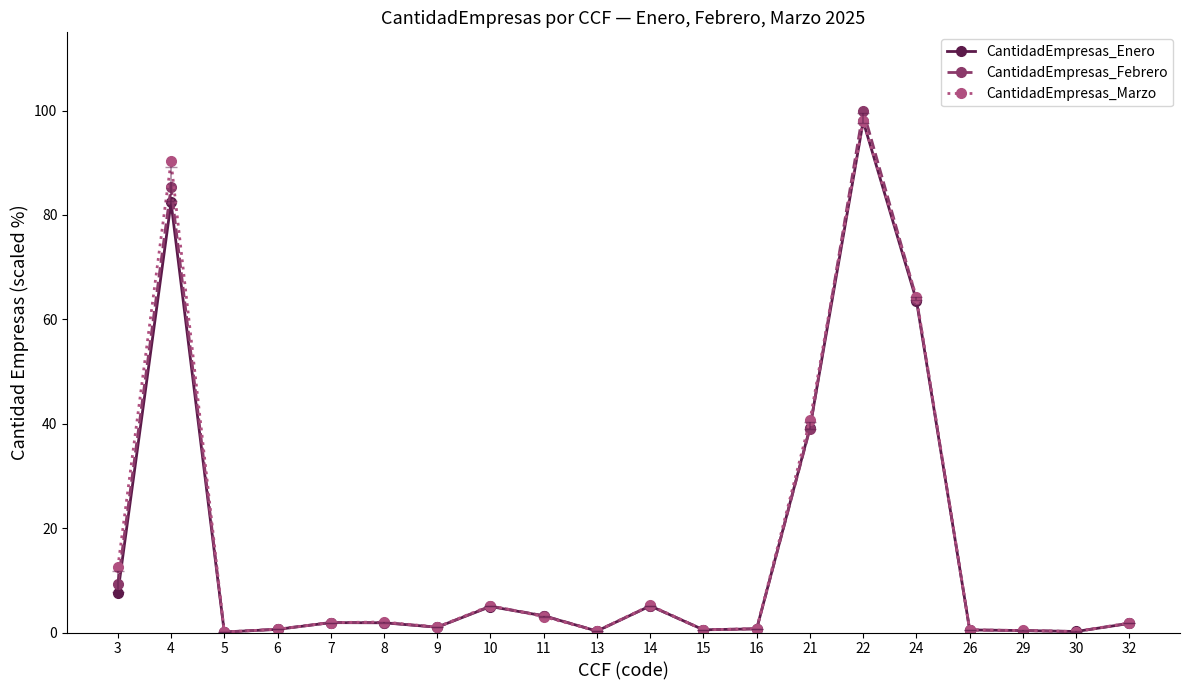

The CantidadEmpresas_Enero series shows 39.3 at 21. True or false?

True